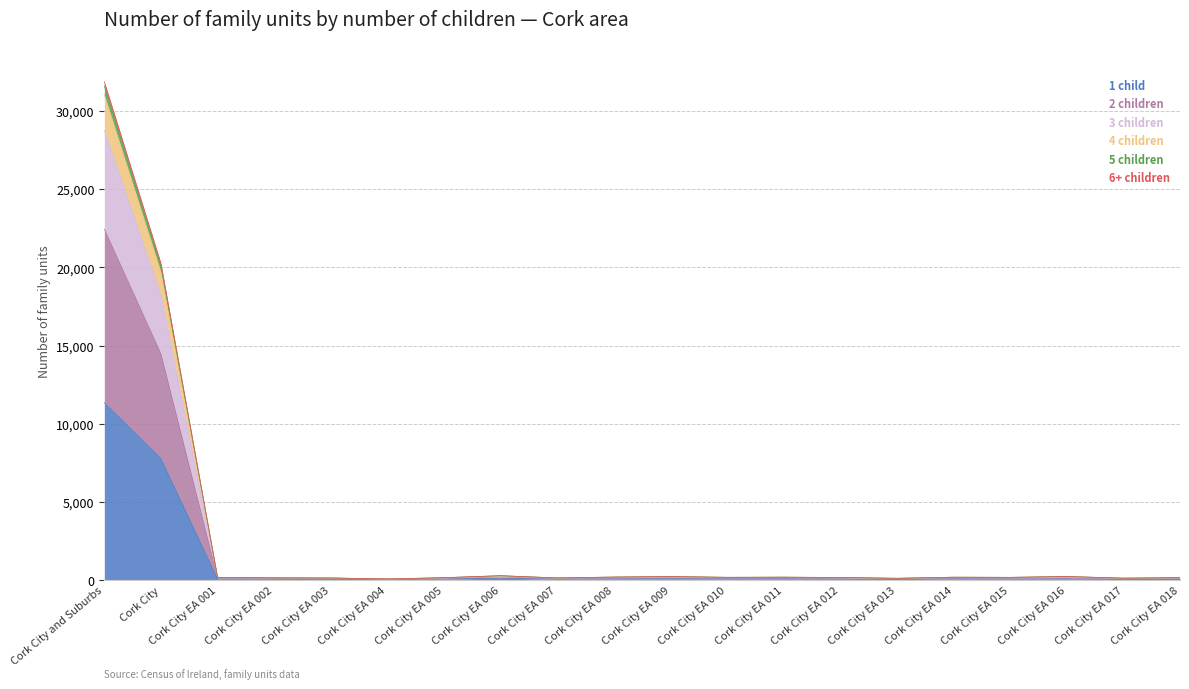

Is the value of 4 children at Cork City EA 008 greater than the value of 3 children at Cork City EA 007?

Yes